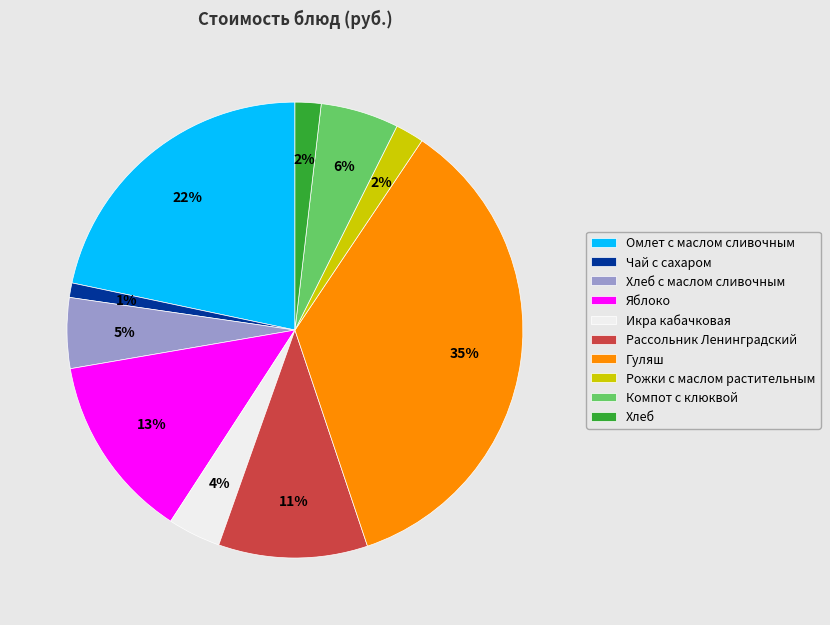

To the nearest percent, what portion does Хлеб с маслом сливочным represent?

5%